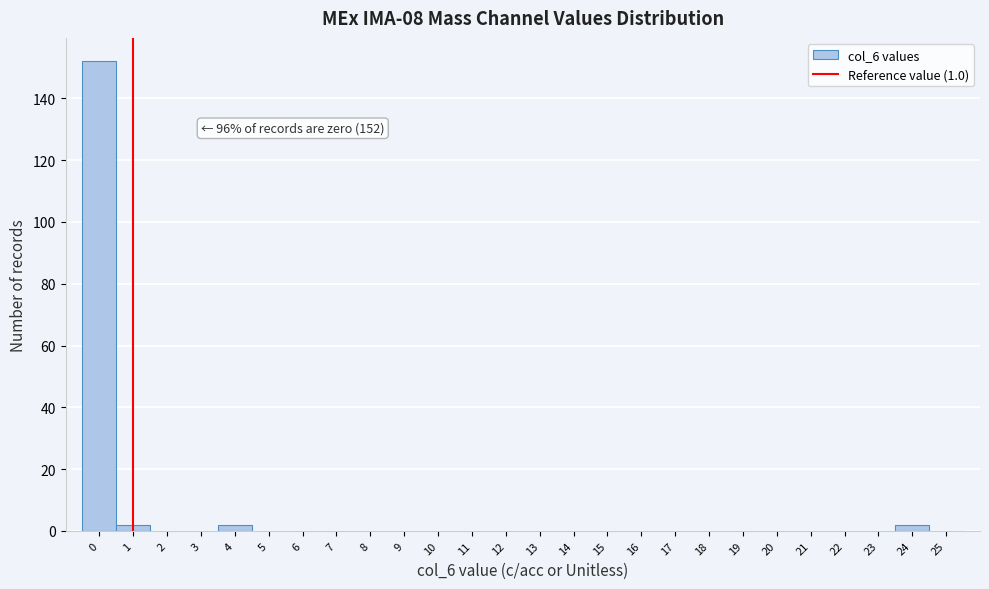

Which range on the x-axis has the tallest bar?

-0.5 to 0.5